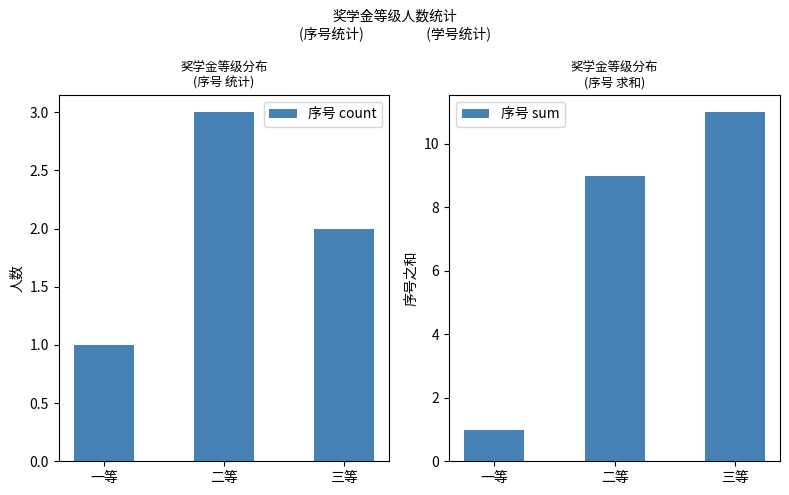

Does the chart contain any negative values?

No